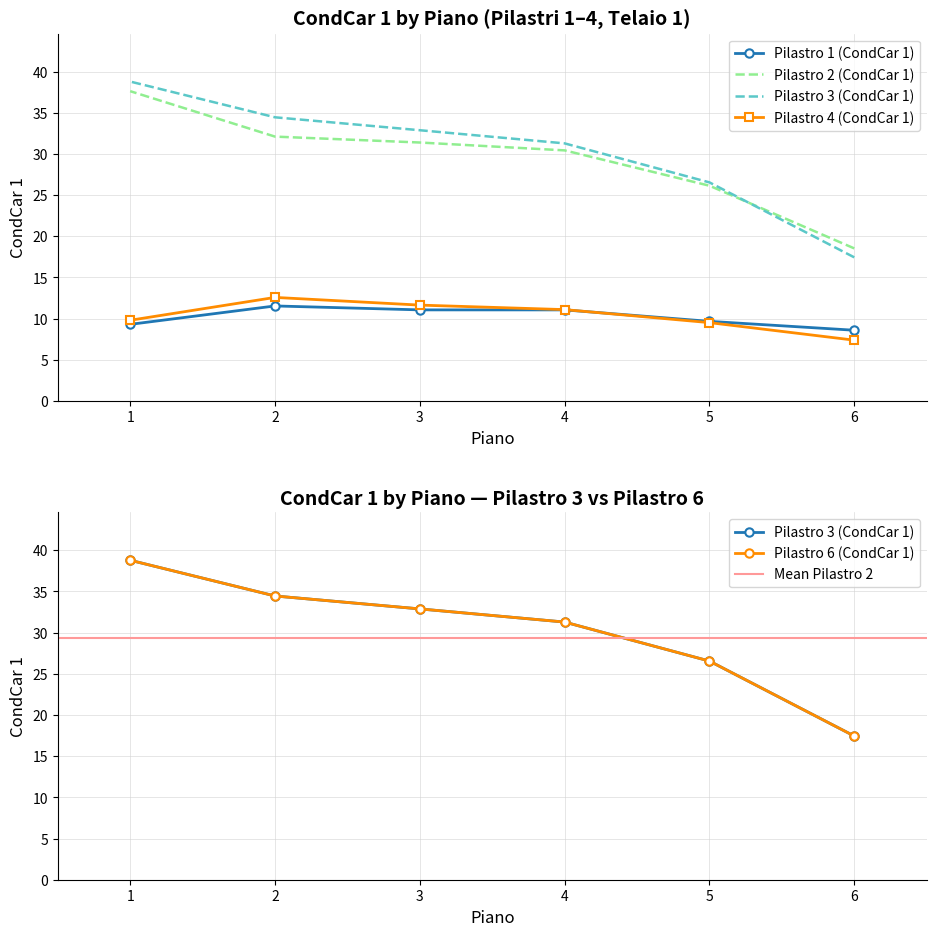

What is the difference between the Pilastro 4 (CondCar 1) values at 2 and 6?

5.2